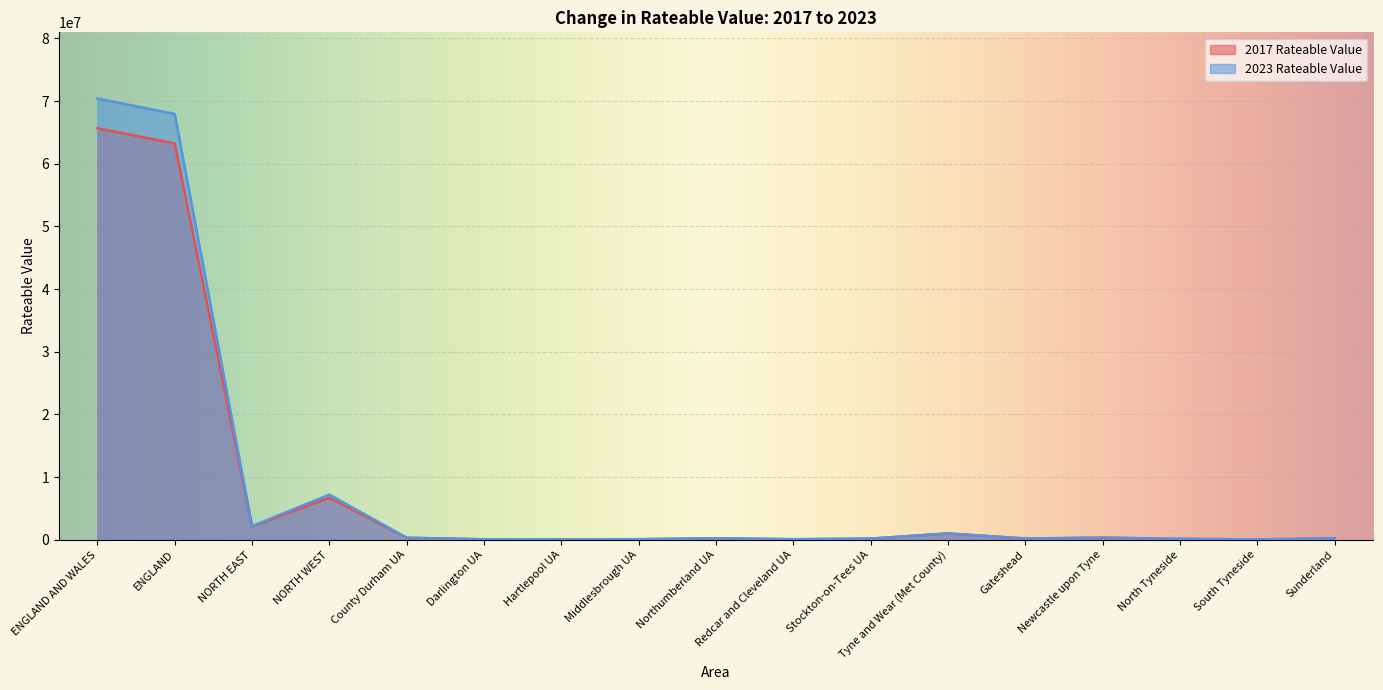

How many intersections are there between 2023 Rateable Value and 2017 Rateable Value?

4